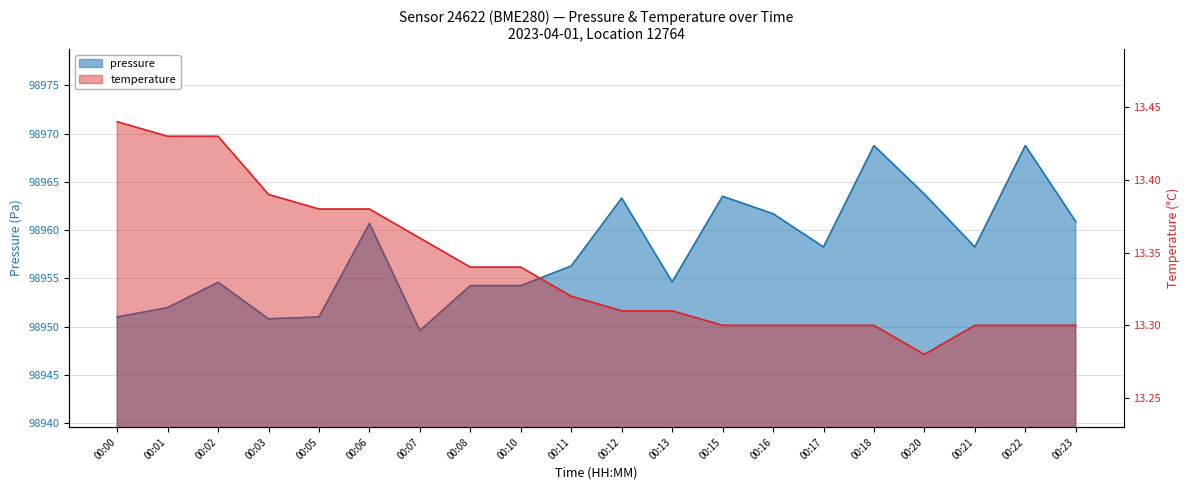

Is the value of temperature at 00:13 greater than the value of pressure at 00:17?

No